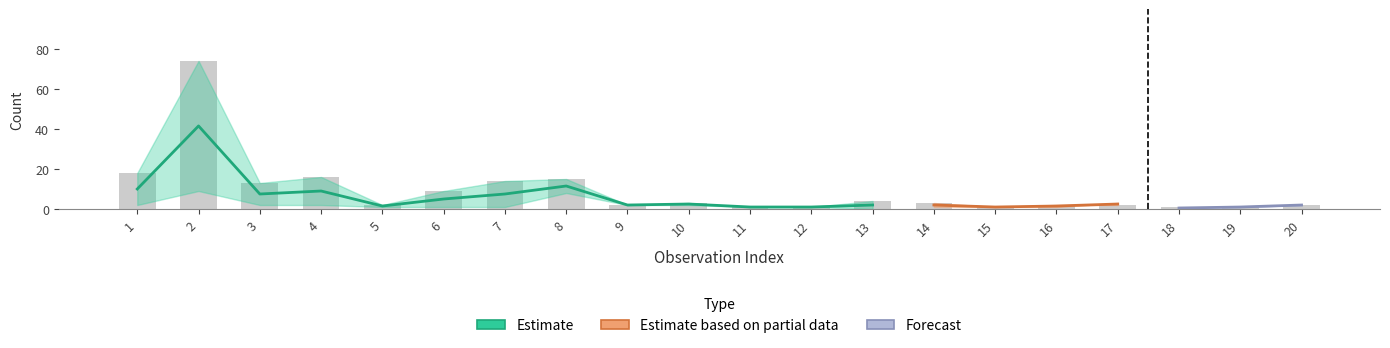

Reading left to right, what are all the values shown in this chart?

tiller_number_t1: 1=18	2=74	3=13	4=16	5=2	6=9	7=14	8=15	9=2	10=3	11=1	12=1	13=4	14=3	15=1	16=2	17=2	18=1	19=1	20=2
inf_number_t1: 1=18	2=74	3=13	4=16	5=2	6=9	7=13	8=12	9=2	10=2	11=0	12=1	13=2	14=3	15=1	16=2	17=1	18=0	19=1	20=2
tiller_number_t: 1=10	2=28	3=4	4=8	5=3	6=5	7=4	8=12	9=2	10=2	11=1	12=1	13=2	14=2	15=4	16=5	17=6	18=1	19=1	20=1
inf_number_t: 1=2	2=9	3=2	4=2	5=1	6=1	7=1	8=8	9=2	10=2	11=1	12=1	13=0	14=1	15=1	16=1	17=3	18=1	19=1	20=1